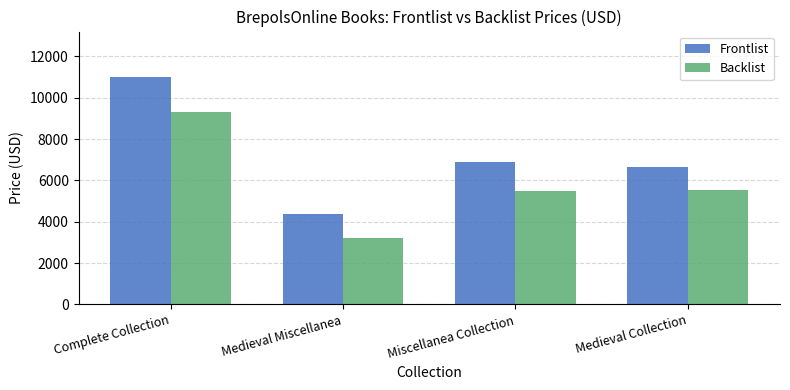

What is the highest value of the Frontlist series?

11000